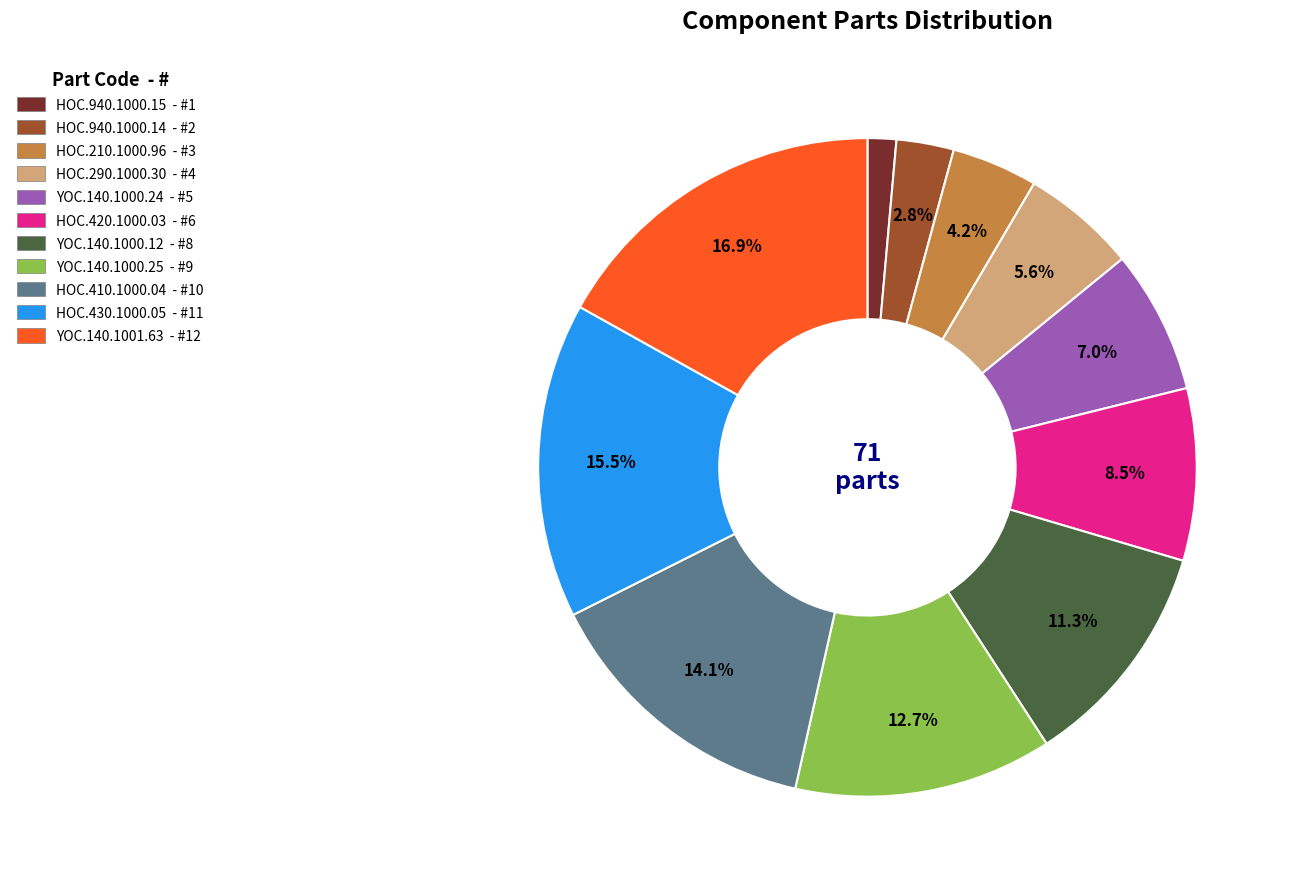

Is there any slice that represents more than half of the pie?

No